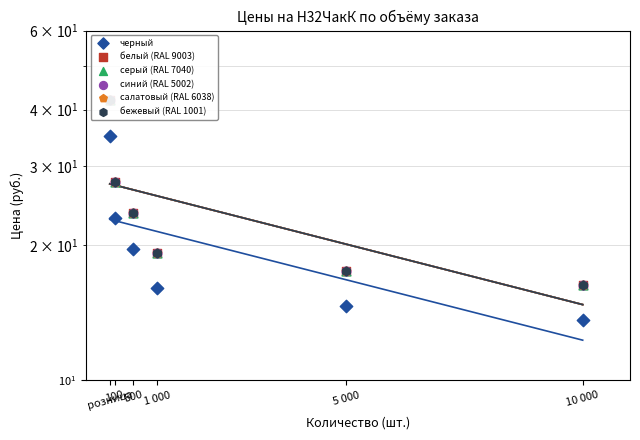

At how many categories does at least one series exceed 19?

4